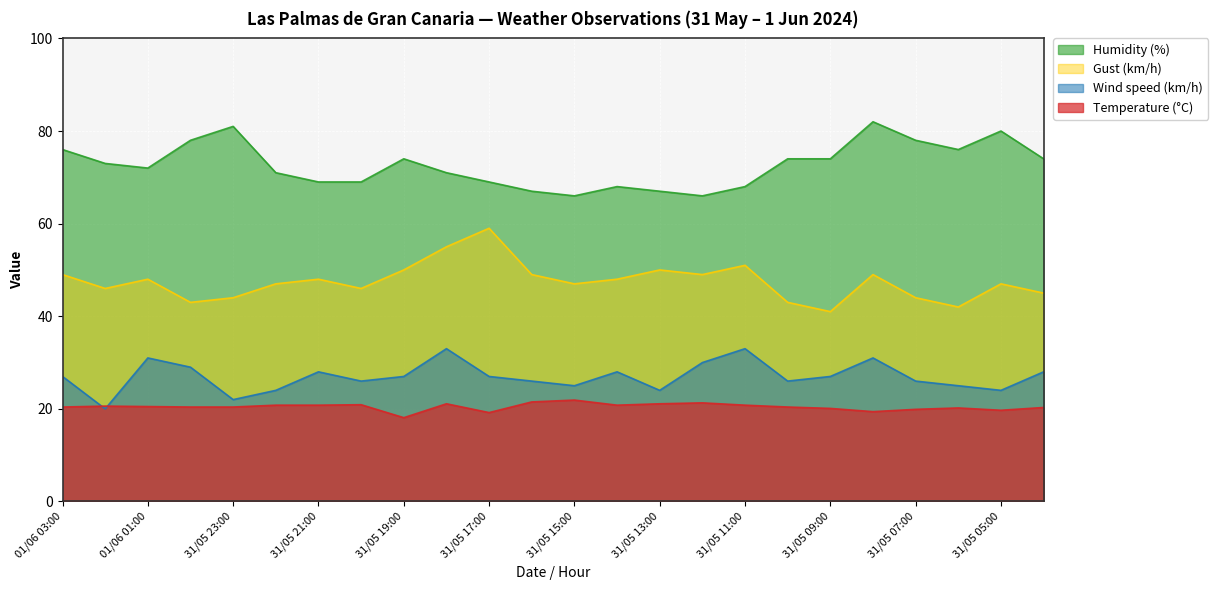

Which category has the lowest value across all series?

31/05 19:00